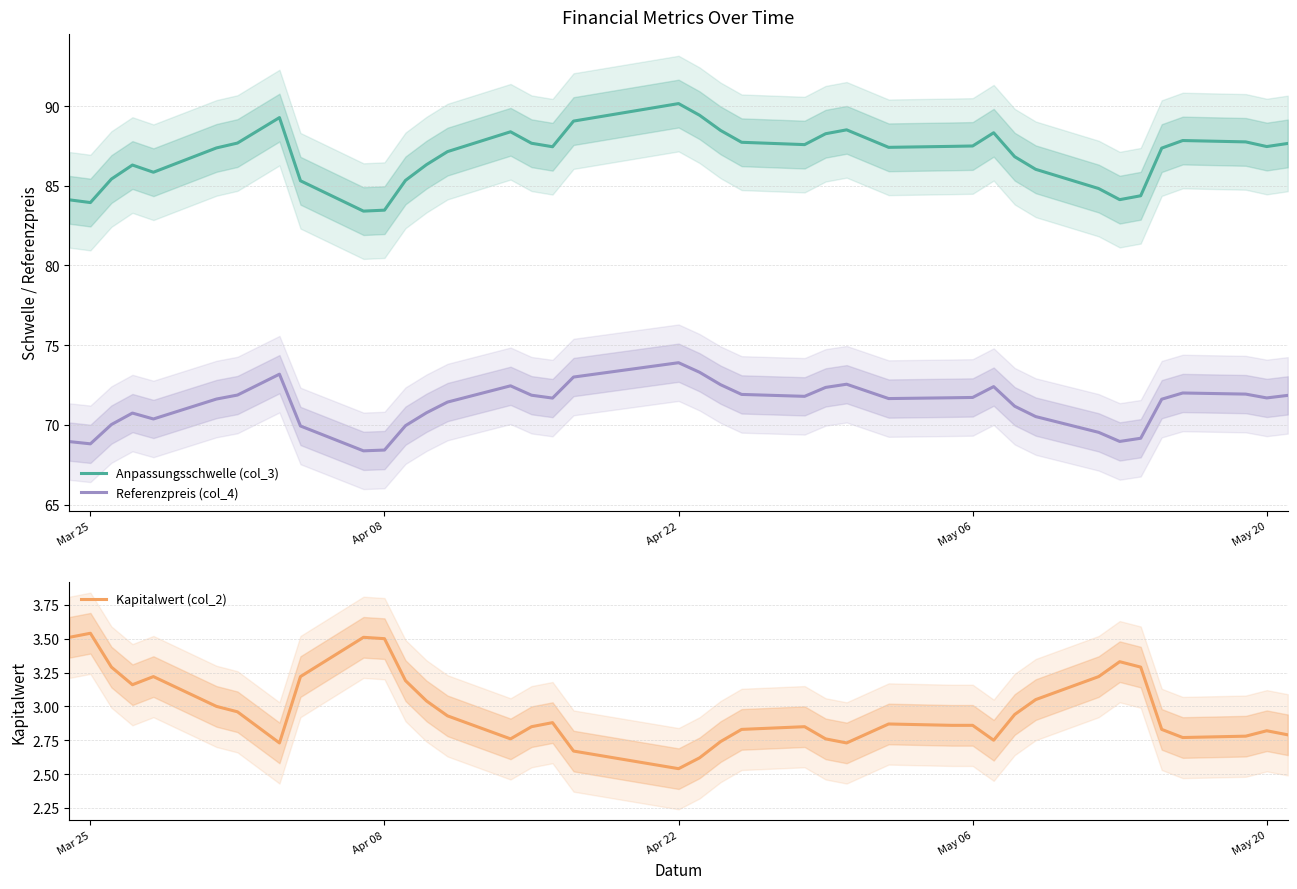

Which category has the highest value in the Anpassungsschwelle (col_3) series?

Apr 22